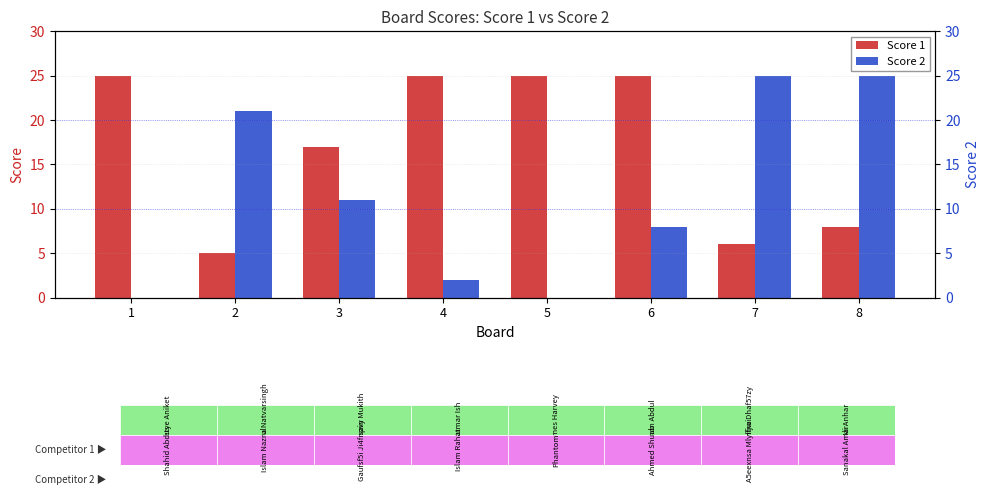

Between 7 and 8, which series saw the biggest shift?

Score 1